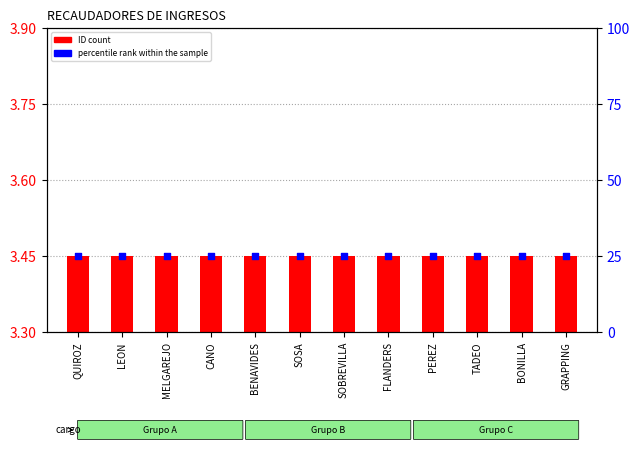

Which series has the largest total across all categories?

percentile rank within the sample